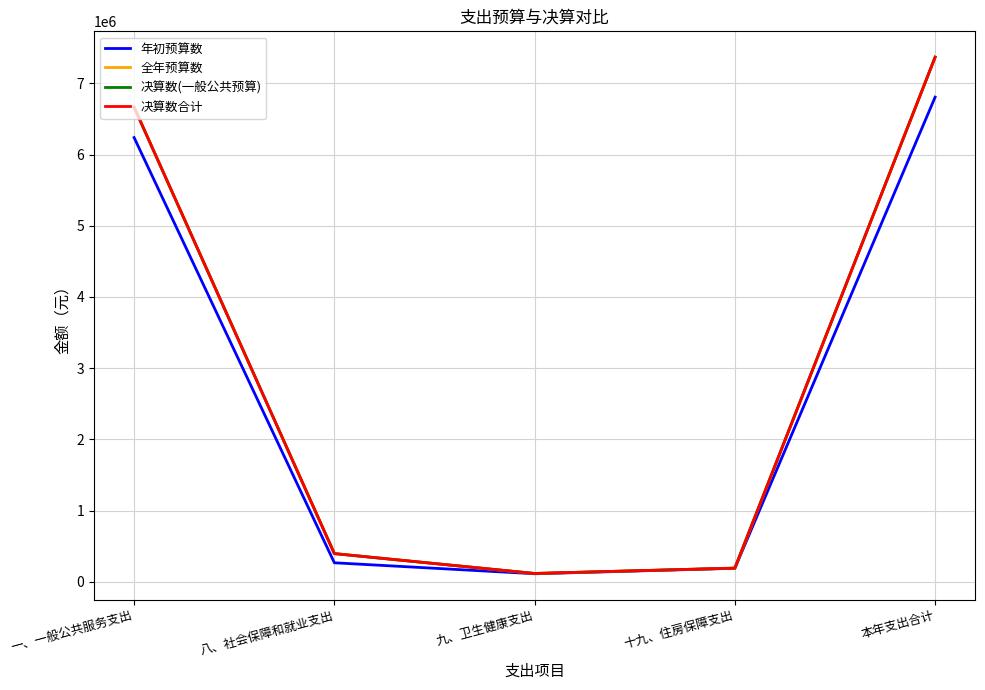

What is the average value of the 年初预算数 series?

2722680.0